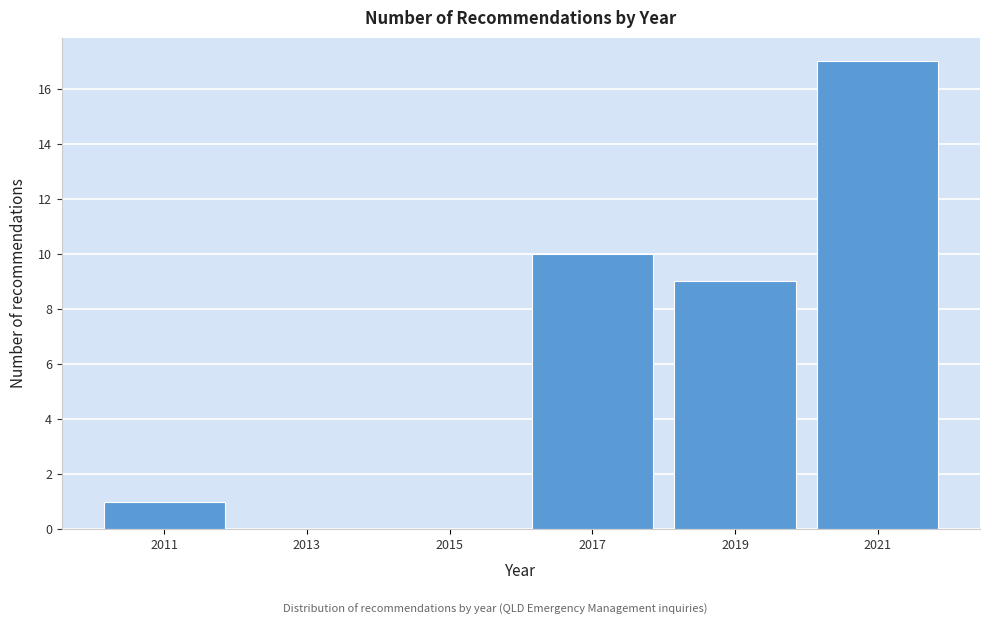

Reading right to left, extract all data points from this chart.

2021=17	2019=9	2017=10	2015=0	2013=0	2011=1